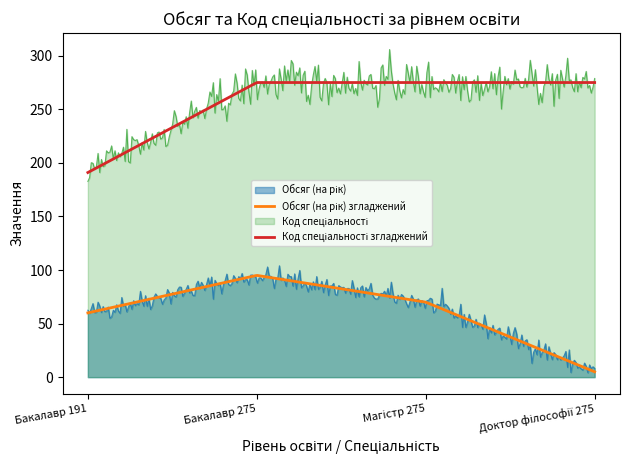

The Код спеціальності series shows 275 at Магістр 275. True or false?

True